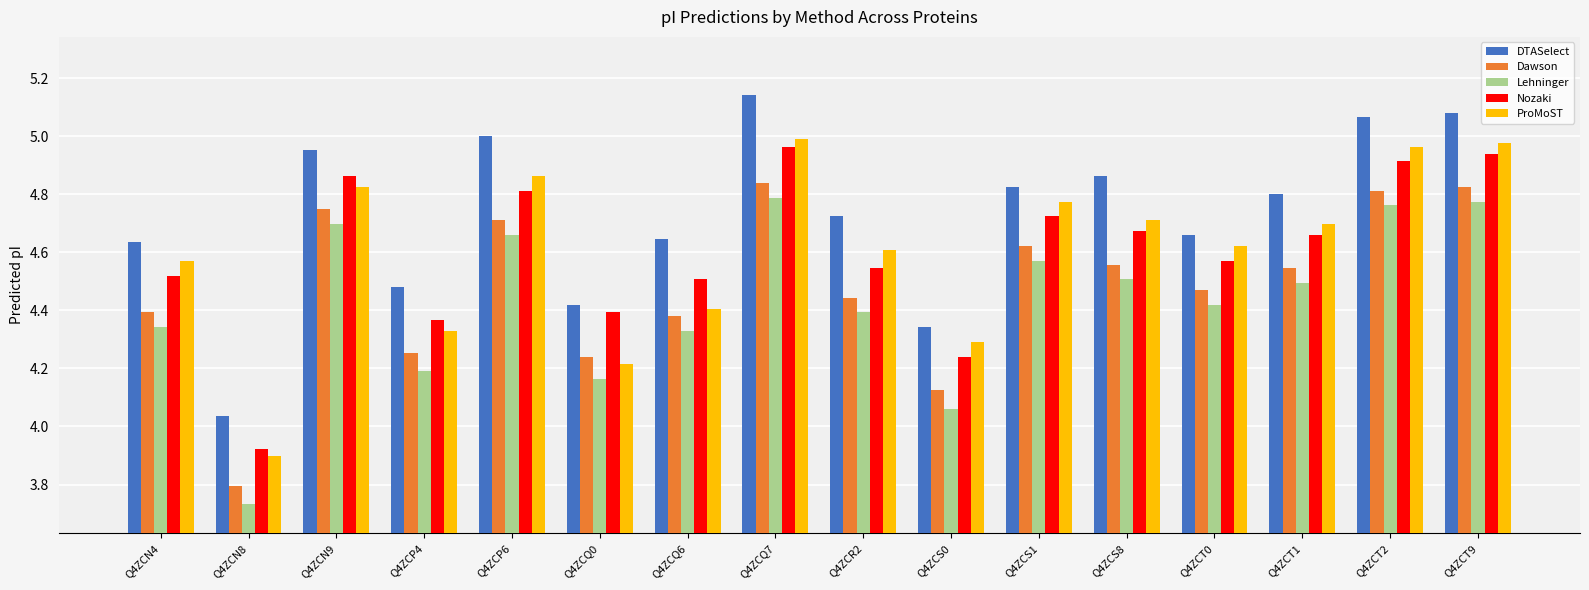

Is it true that ProMoST equals 4.3 at Q4ZCS0?

True